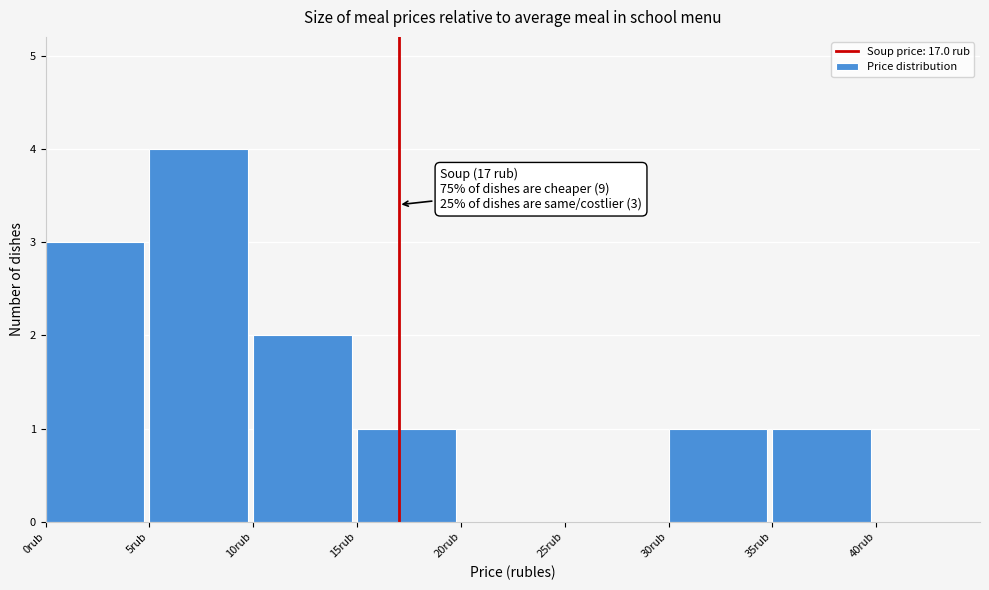

Which range on the x-axis has the tallest bar?

5 to 10